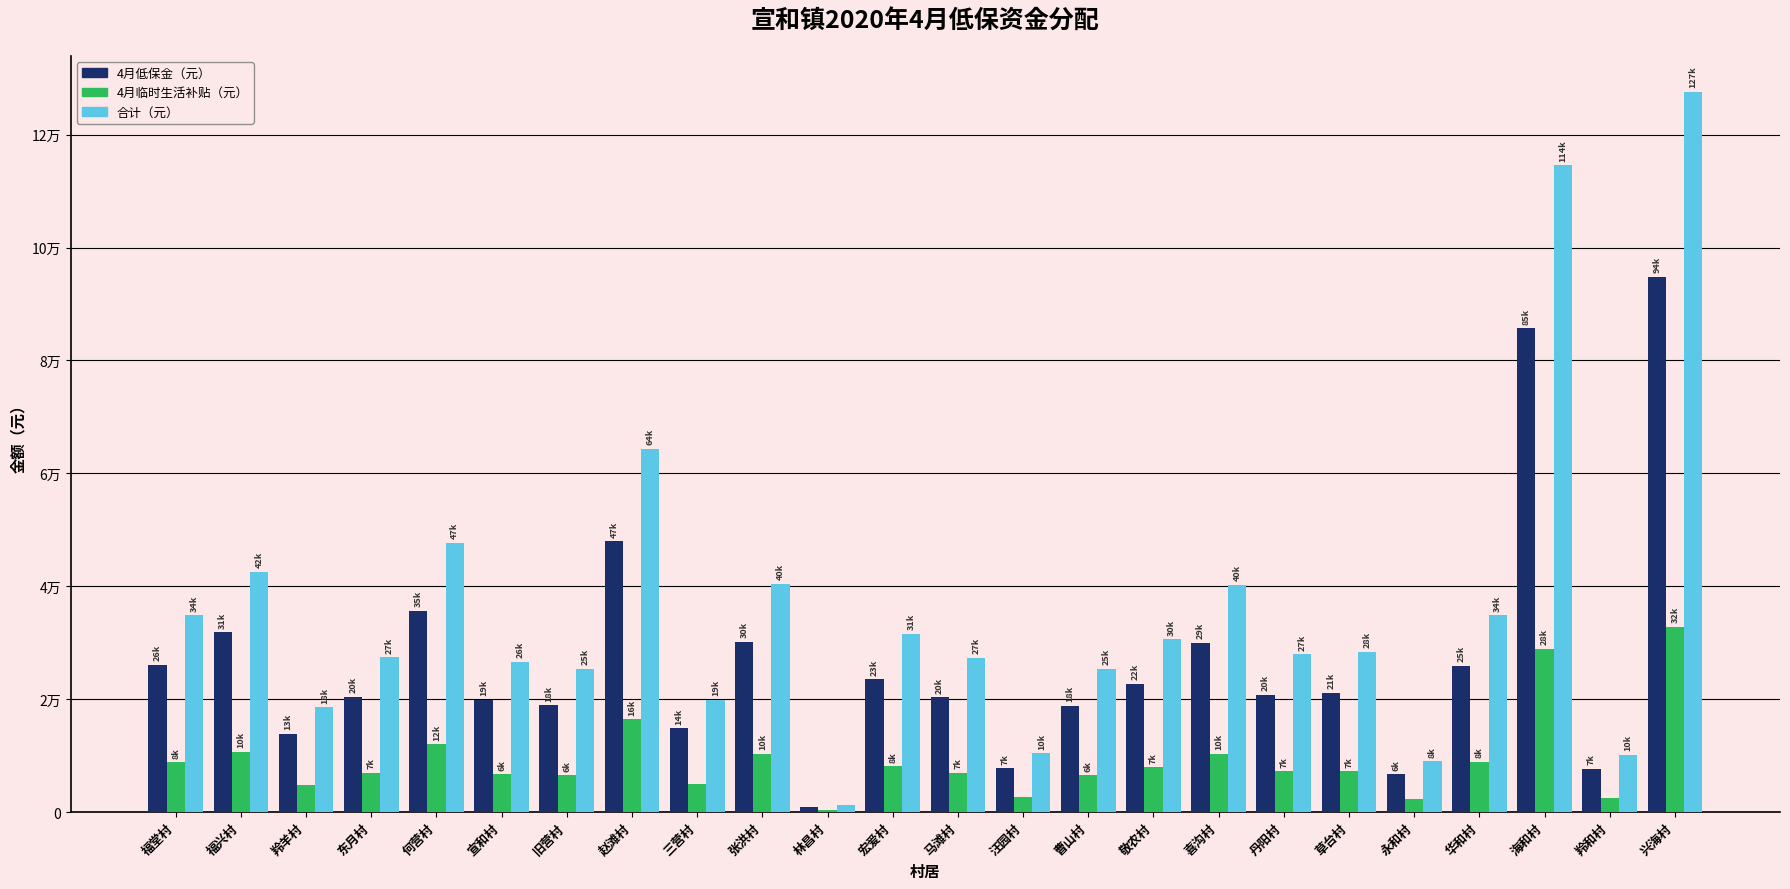

True or false: 合计（元） has a value of 127604 at 兴海村.

True